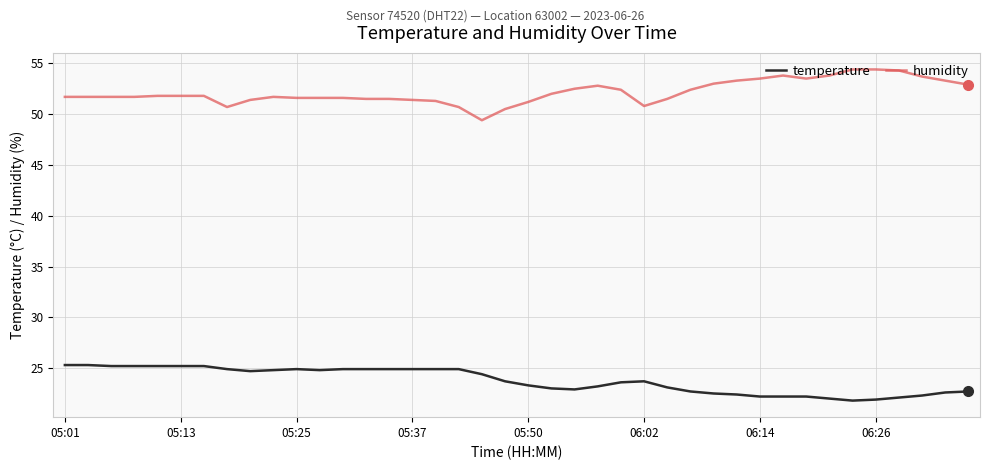

Which series has the largest total across all categories?

humidity